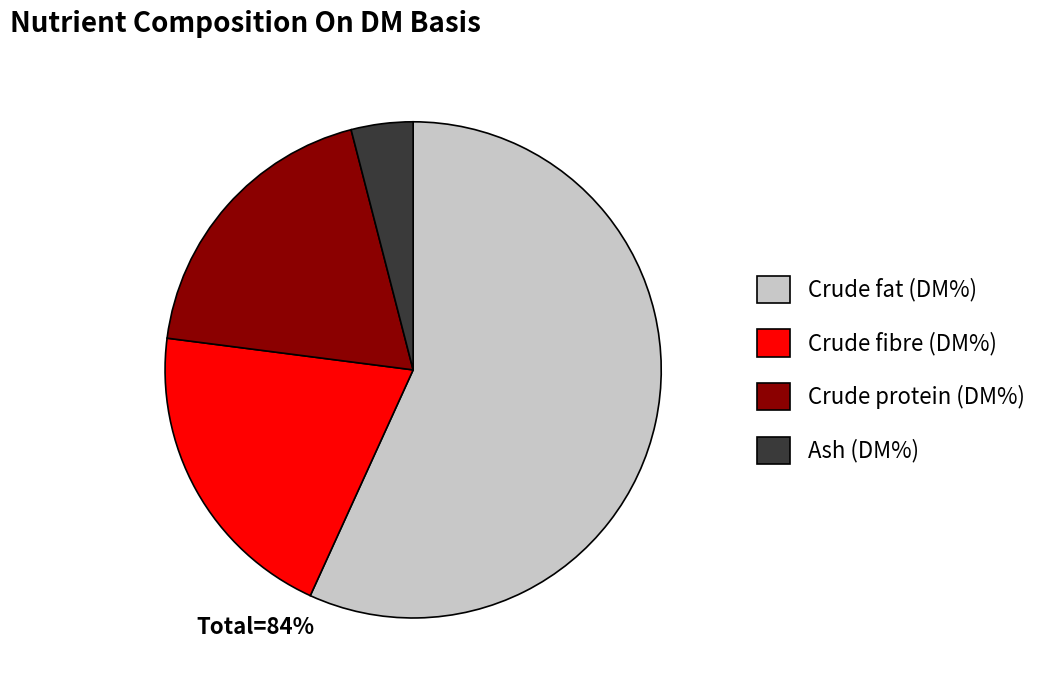

The Ash (DM%) slice represents 11% of the pie. True or false?

False